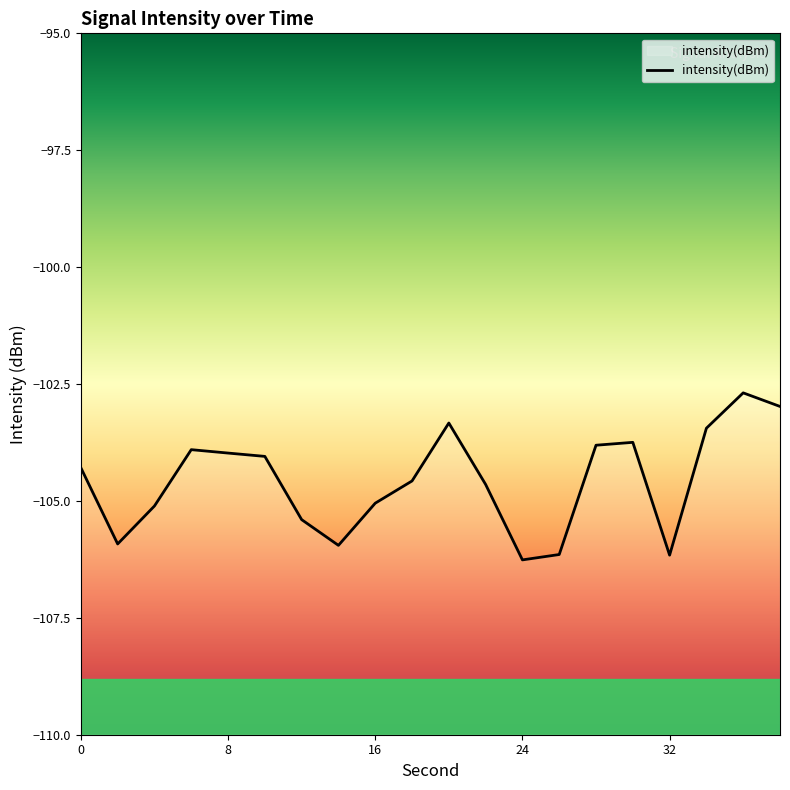

Which has a higher value, 32 or 8?

8